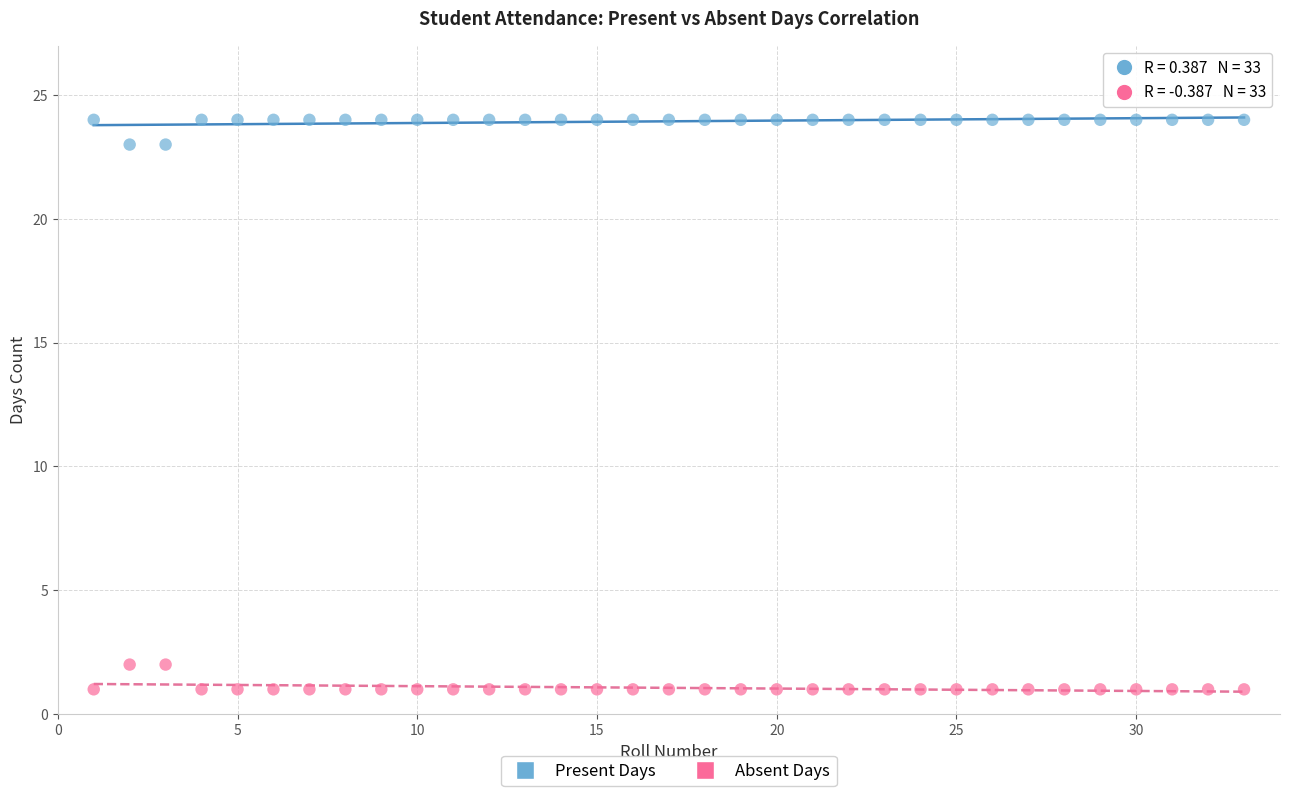

What is the X range (max minus min) for the scatter plot?

32